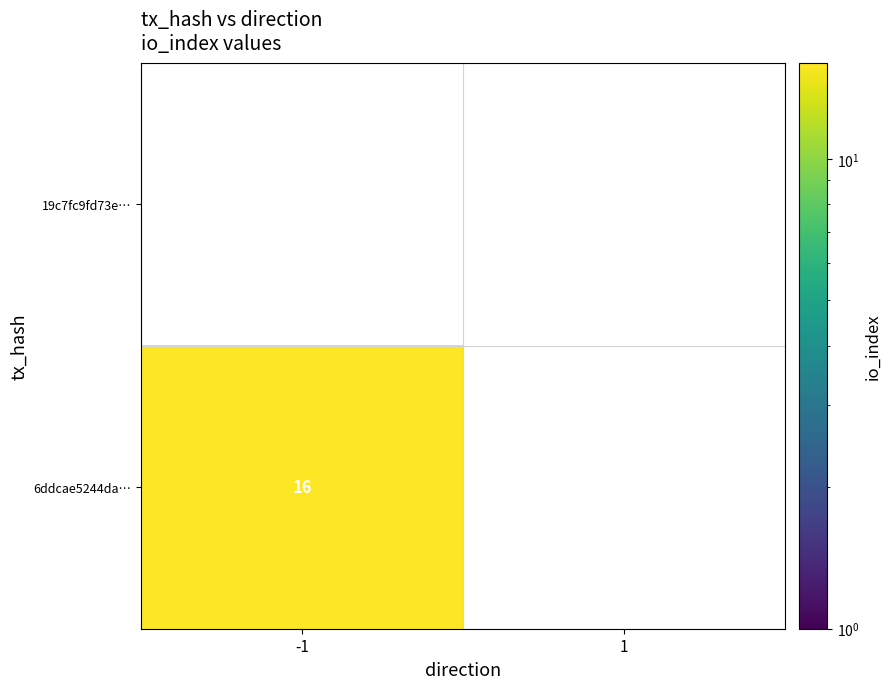

Which series has the widest spread of values?

6ddcae5244da…